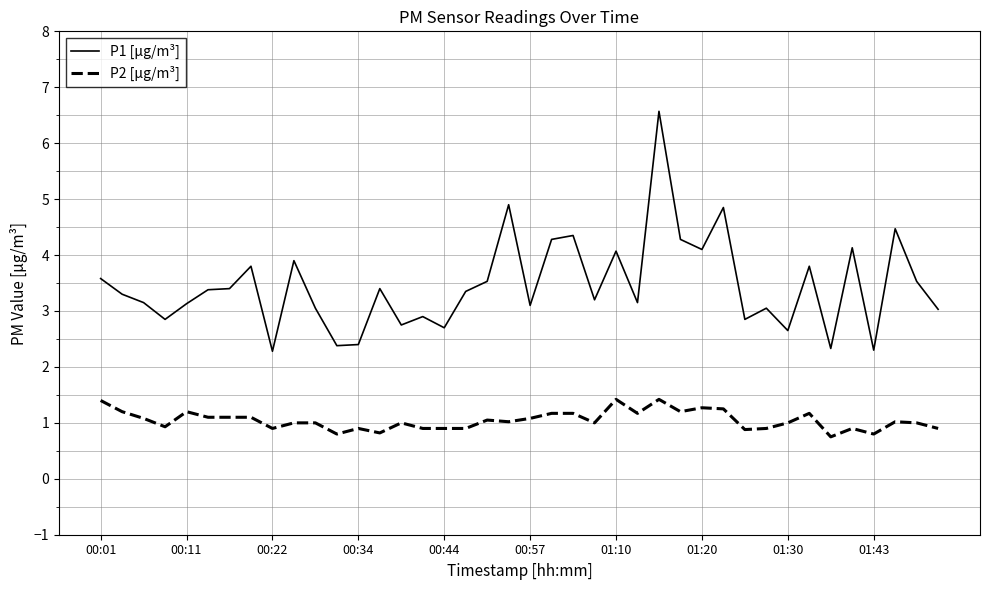

Rank the series by their average value, from highest to lowest.

P1 [μg/m³], P2 [μg/m³]